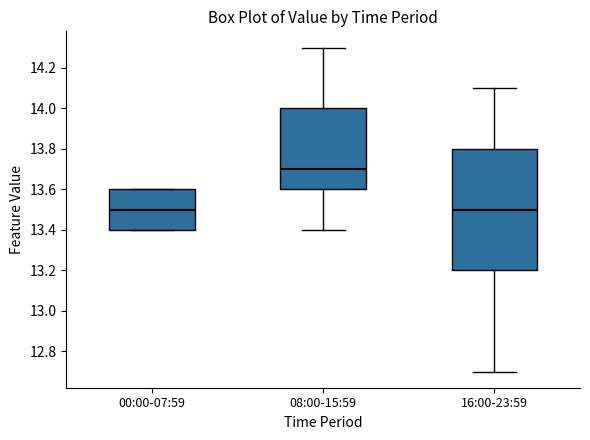

Which box's median line is the highest?

08:00-15:59